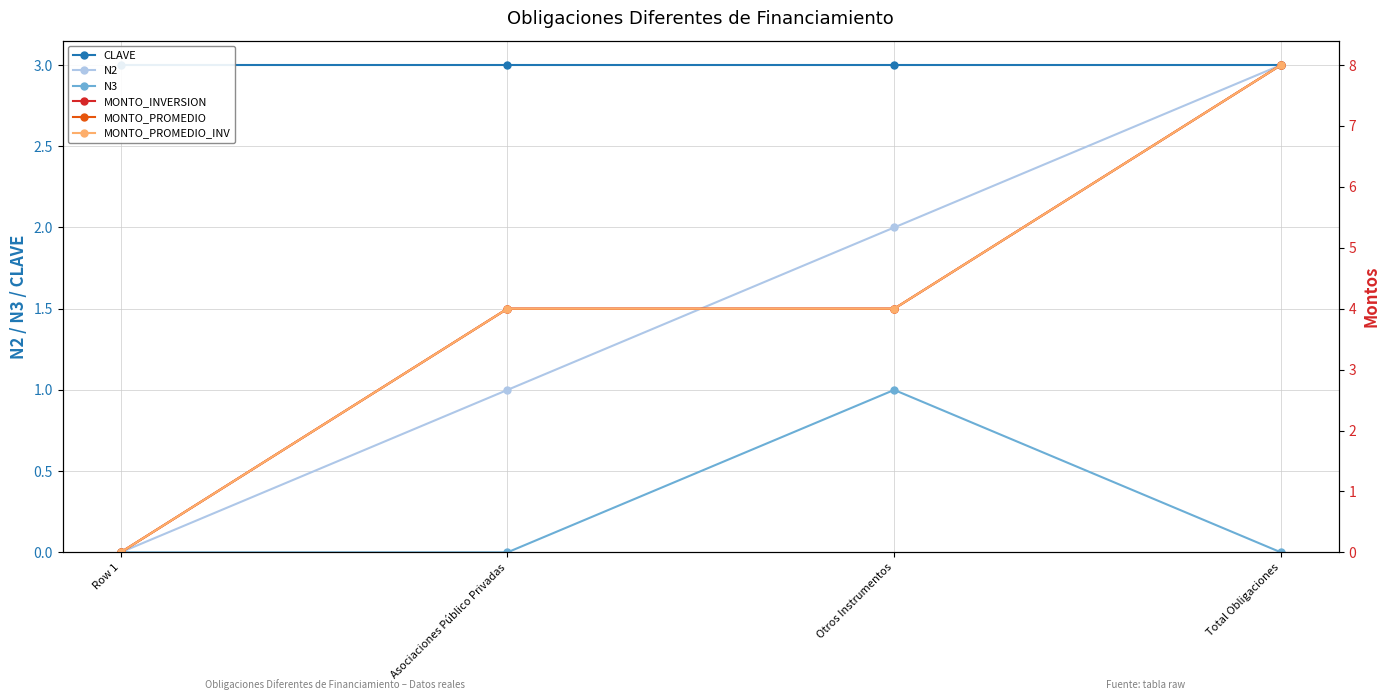

Is this an area chart (filled region under the line)?

No